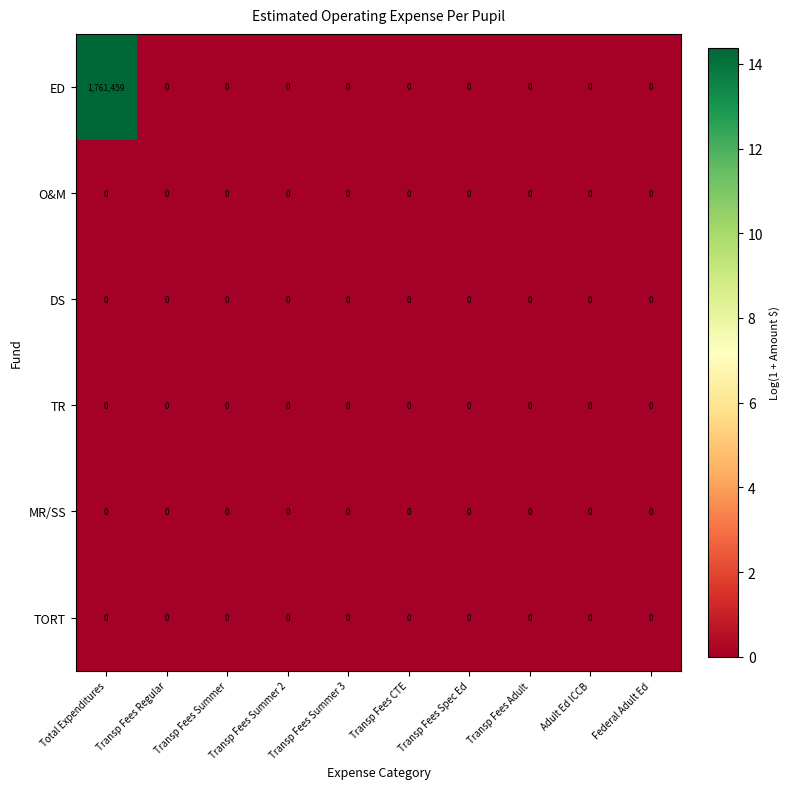

At which category does the chart reach its peak across all series?

Total Expenditures